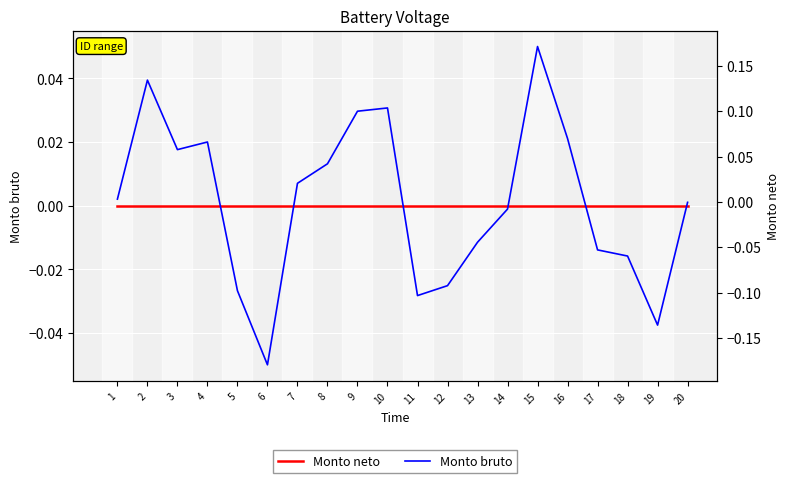

Which series ends up on top after the final intersection of Monto bruto and Monto neto?

Monto neto